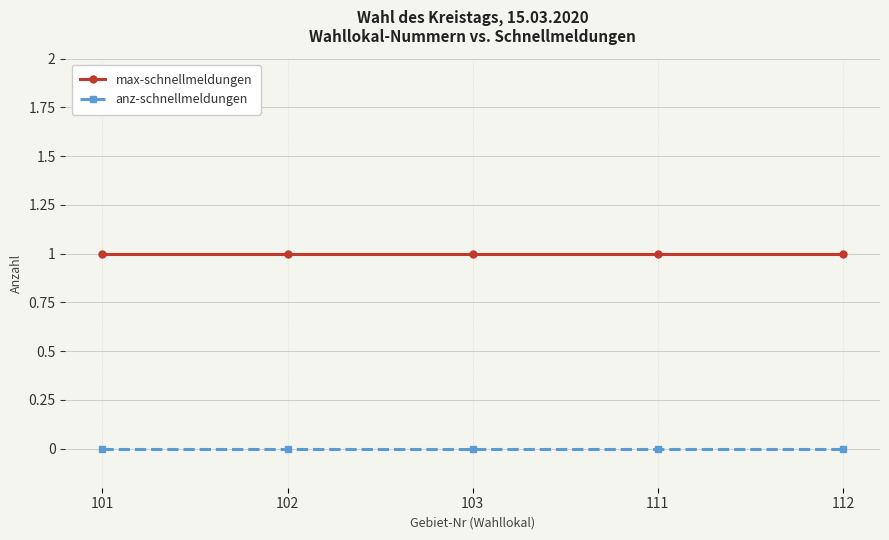

Is the value of anz-schnellmeldungen at 101 greater than the value of max-schnellmeldungen at 101?

No